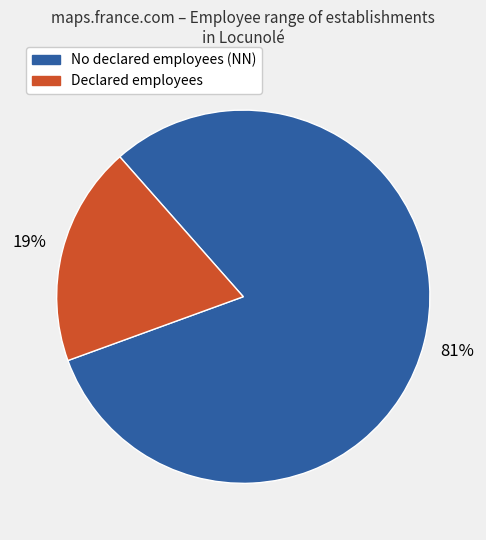

Is there any slice that represents more than half of the pie?

Yes